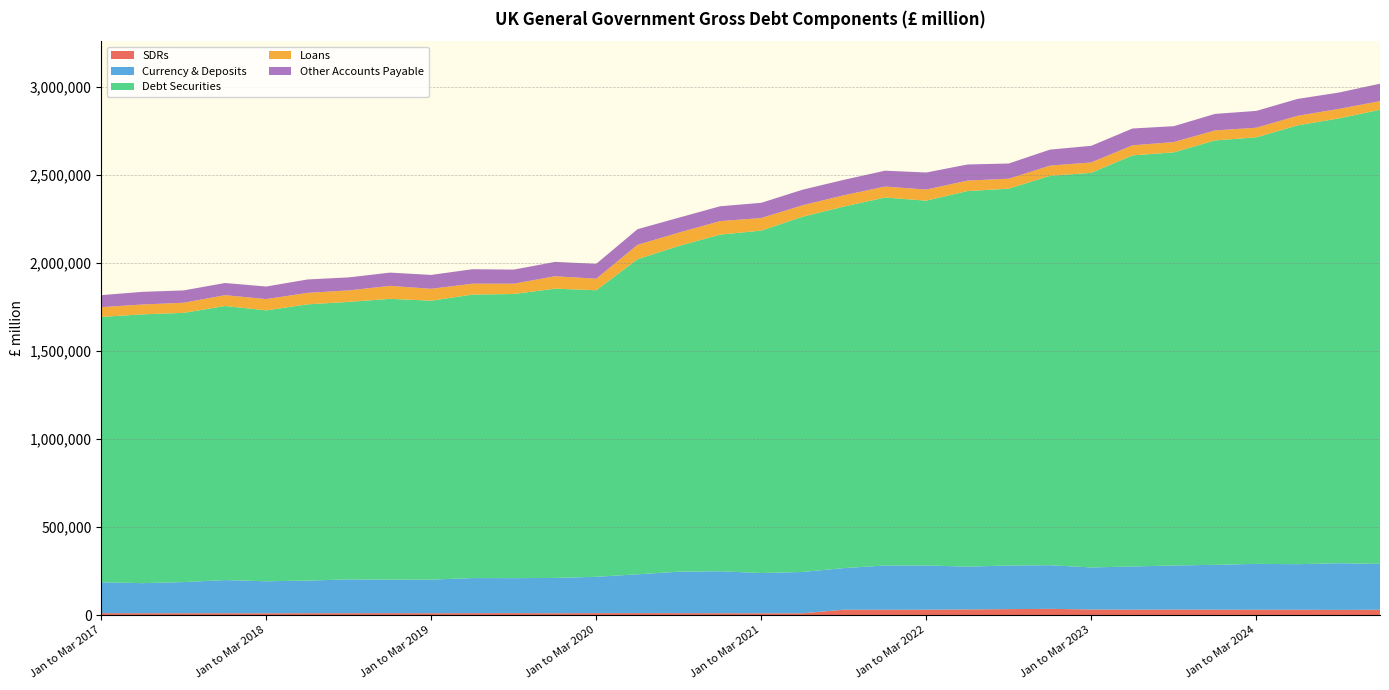

Reading right to left, list all the values displayed in this chart.

SDRs: 30616	29797	30608	30873	31093	31570	30974	32015	35543	34064	32295	31019	30684	30885	10427	10434	10797	11116	11362	11190	10680	11231	11104	10735	11102	10842	10848	10477	10681	10702	10865	11042
Currency & Deposits: 260399	264877	258556	260161	254380	250329	245291	238749	247893	247606	243157	250931	251049	236114	234554	228517	238411	235471	220364	206371	200557	198600	199246	190809	190319	192061	185254	181732	188361	176899	170642	175587
Debt Securities: 2578541	2525450	2491615	2421569	2409866	2345688	2333929	2240694	2210783	2139870	2132479	2071380	2089533	2052874	2017029	1944465	1911112	1849423	1789260	1627164	1642493	1613626	1609708	1583799	1594449	1575697	1568524	1538192	1556177	1528719	1526178	1506723
Loans: 48810	54123	54328	54788	56780	58338	57412	58964	57992	56521	59325	63011	62076	63986	64956	71362	76809	75854	81609	65344	70464	58409	61931	67606	73642	65168	65181	64174	61449	57436	56030	55350
Other Accounts Payable: 99045	92793	95815	95497	93845	90219	95506	94260	90995	86295	91430	96830	90157	87627	88513	86294	84253	84760	88761	84635	81429	79979	82086	78760	75319	73951	76072	71244	69095	70038	71864	68206